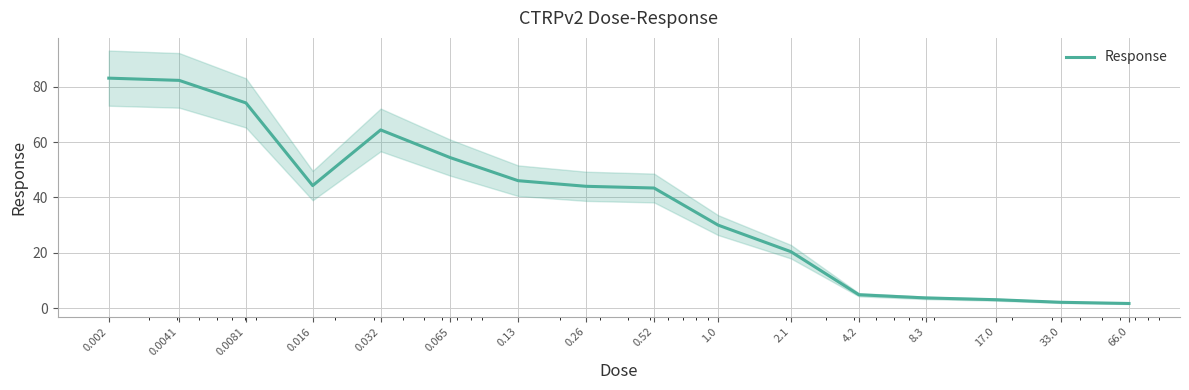

Which label corresponds to the largest value in the chart?

0.002